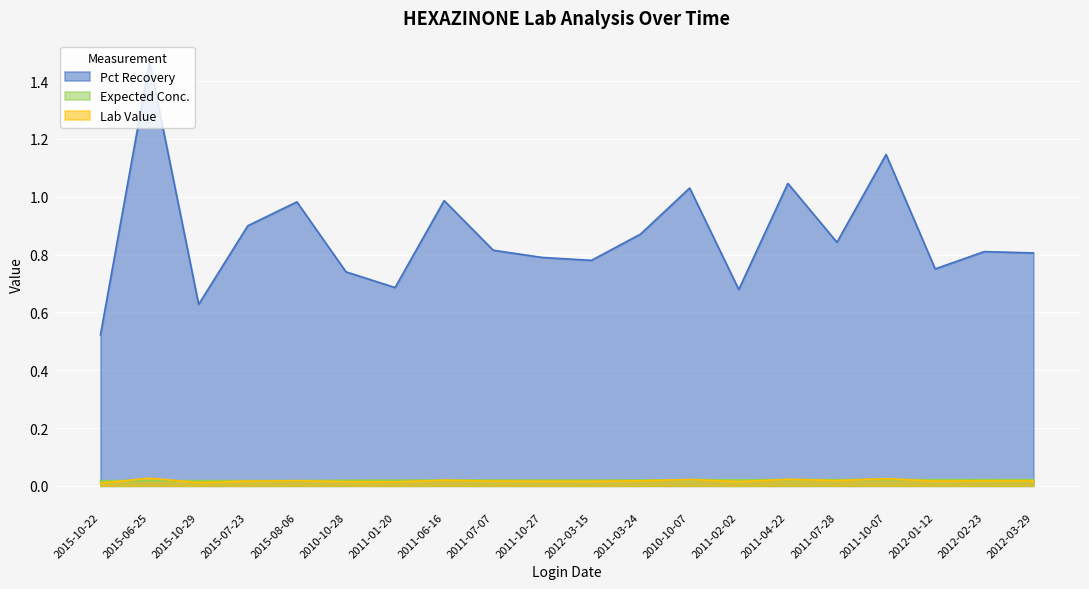

At which category does the chart reach its peak across all series?

2015-06-25